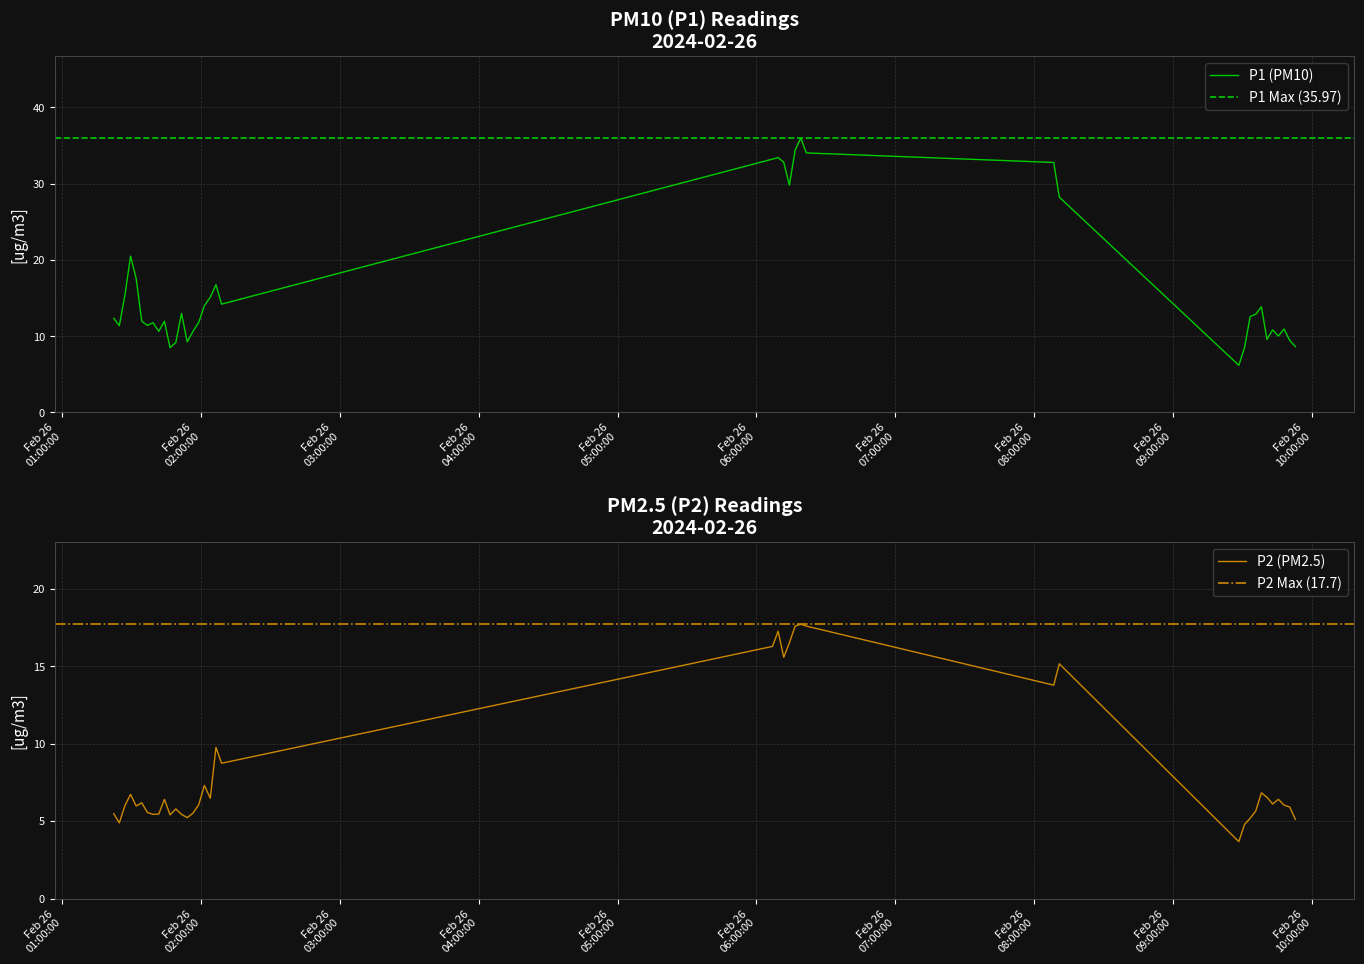

Rank the series by their maximum value, from lowest to highest.

P2, P1